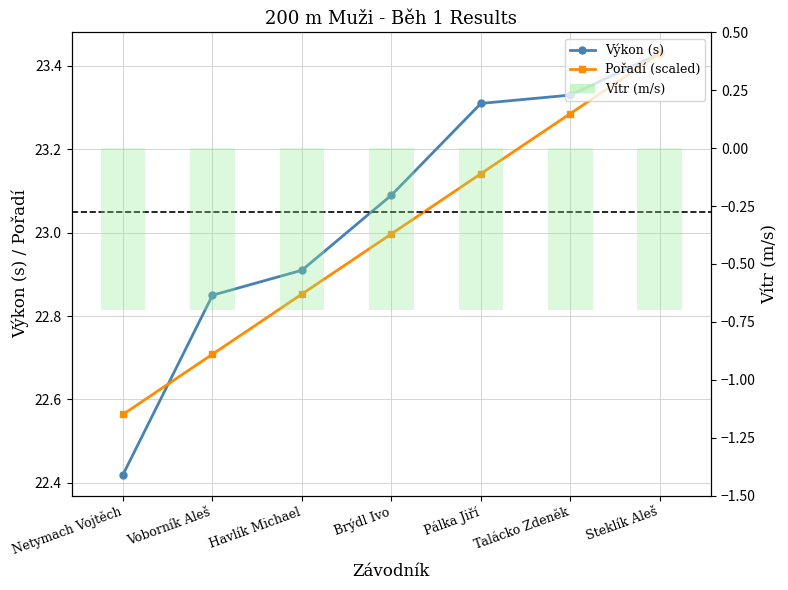

Reading left to right, extract all data points from this chart.

Pořadí: 22.6	22.7	22.9	23.0	23.1	23.3	23.4
Výkon: 22.4	22.9	22.9	23.1	23.3	23.3	23.4